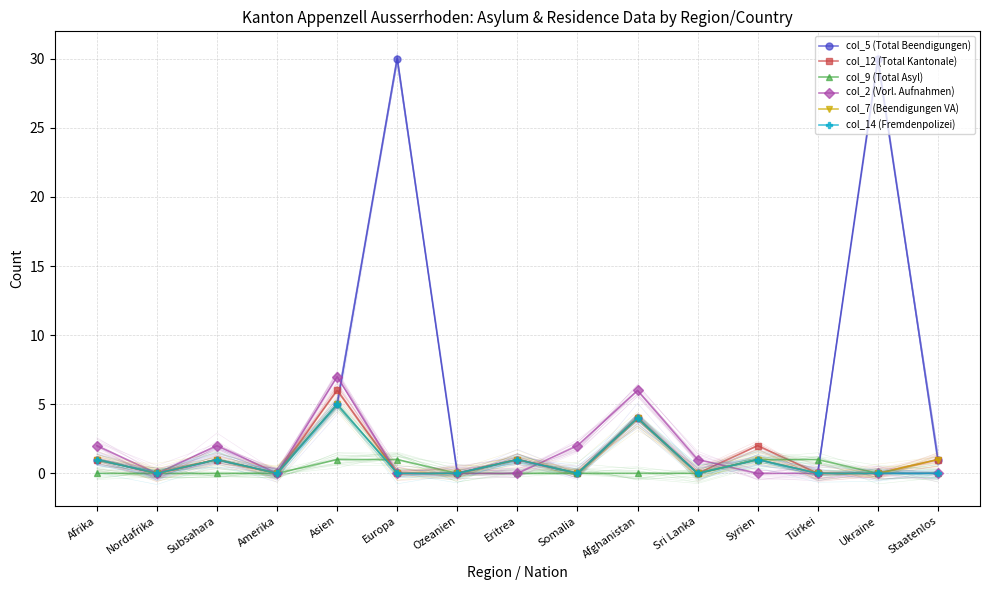

What position from the right is Asien?

11